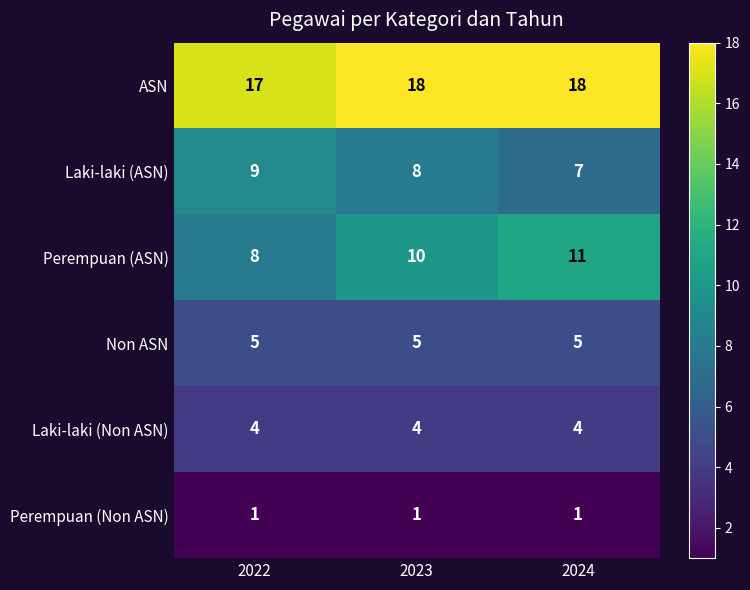

Rank the series by their maximum value, from lowest to highest.

Perempuan (Non ASN), Laki-laki (Non ASN), Non ASN, Laki-laki (ASN), Perempuan (ASN), ASN